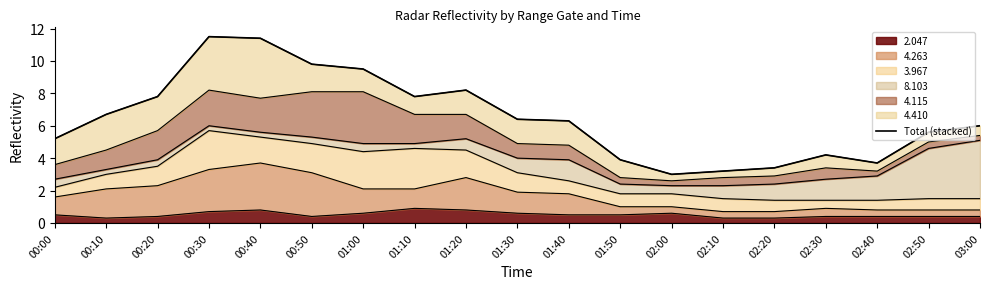

Between 02:10 and 01:10, which is larger?

01:10